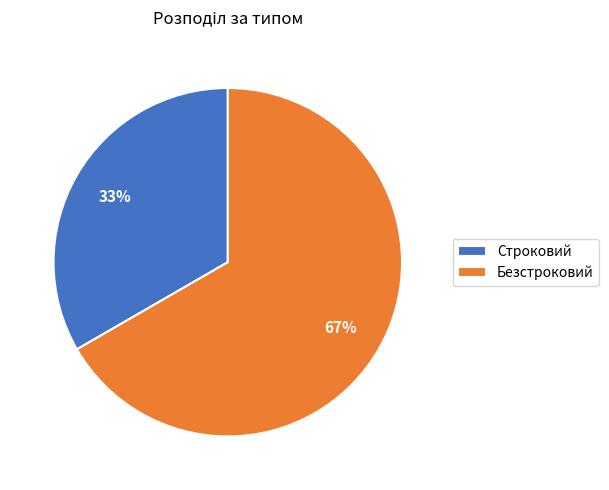

What percentage is the Строковий slice, to the nearest percent?

33%